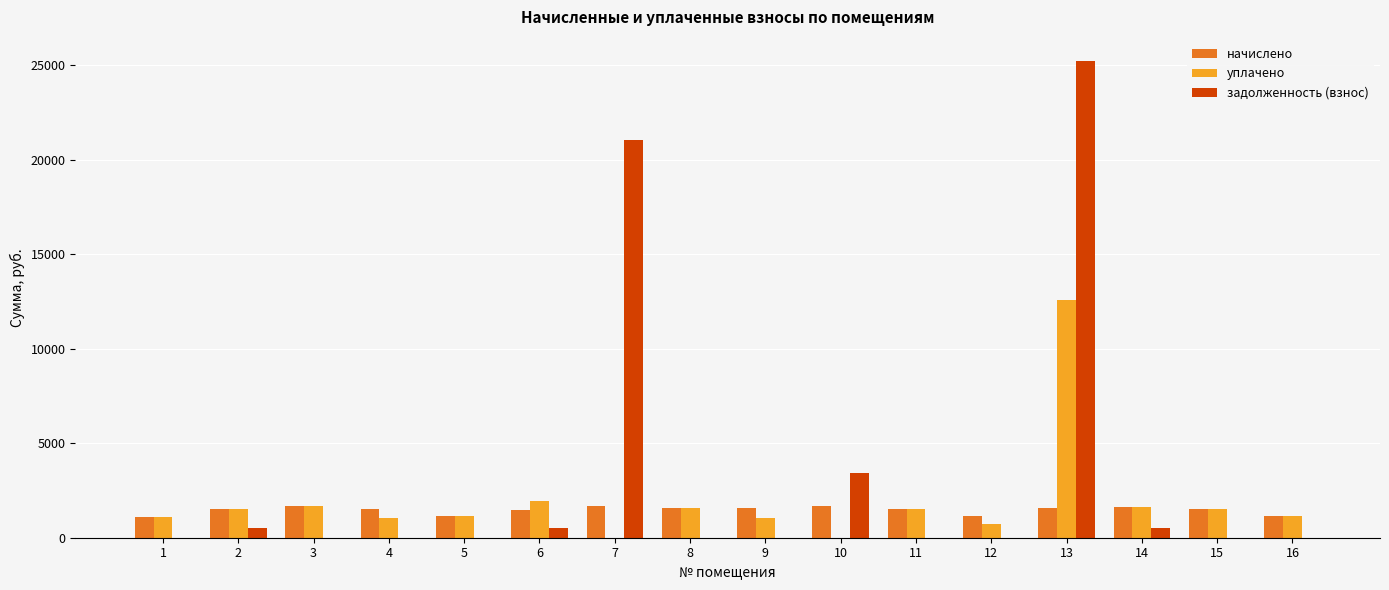

Is it true that уплачено equals 1547.0 at 8?

True